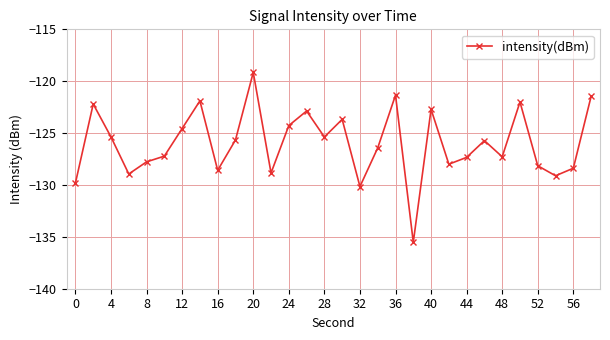

How many interior local peaks (higher than both neighbors) does the data have?

9